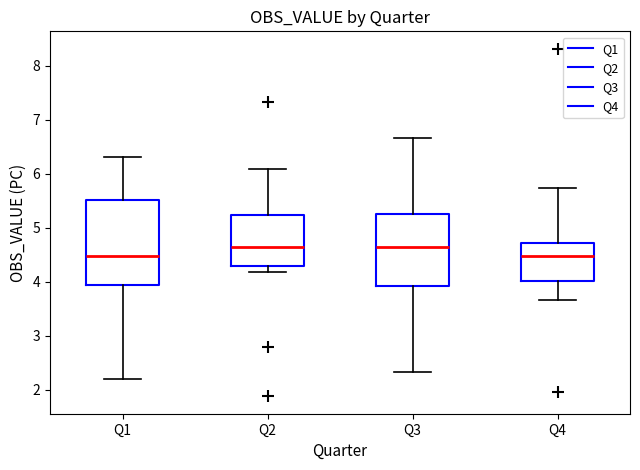

Reading left to right, read every box against the y-axis: the position of its median line, the range the box covers, and the ends of its whiskers. The values are not printed on the chart, so give them approximately, as read against the axis.

Q1: median 4.5, box 3.9 to 5.5, whiskers 2.2 to 6.3
Q2: median 4.7, box 4.3 to 5.2, whiskers 4.2 to 6.1
Q3: median 4.6, box 3.9 to 5.2, whiskers 2.3 to 6.7
Q4: median 4.5, box 4.0 to 4.7, whiskers 3.7 to 5.7